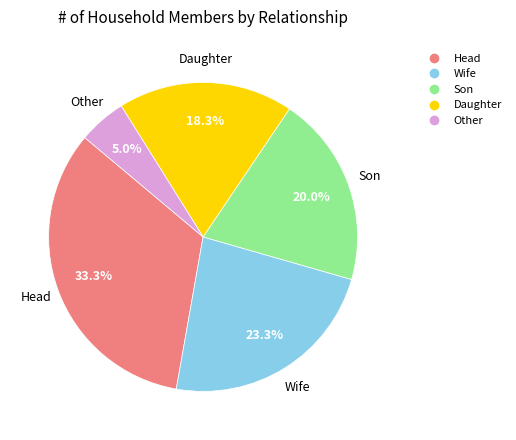

Which has a higher value, Son or Wife?

Wife